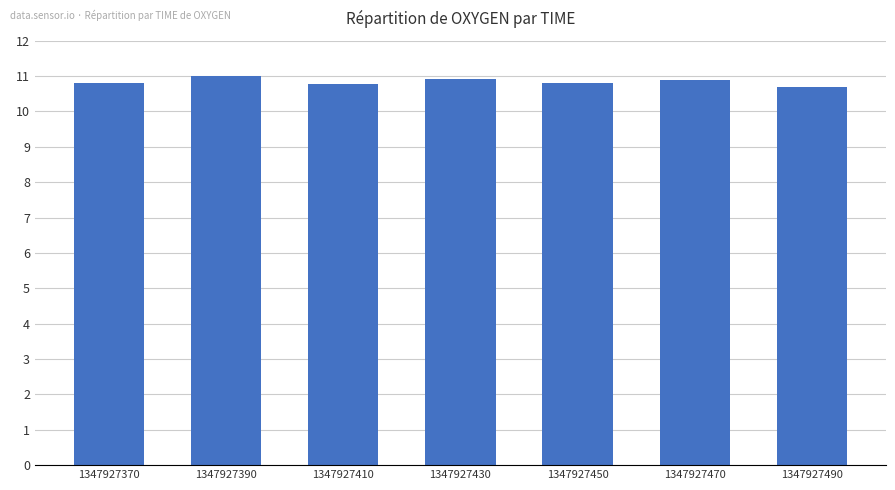

The value at 1347927450 is 17.5. True or false?

False